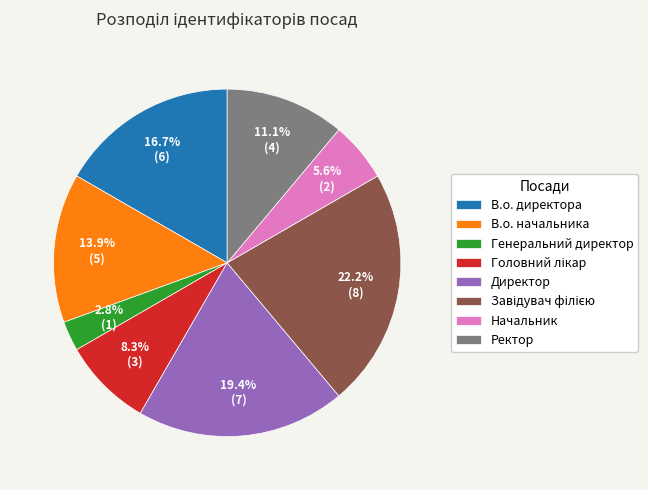

Does Генеральний директор represent more than half of the total?

No